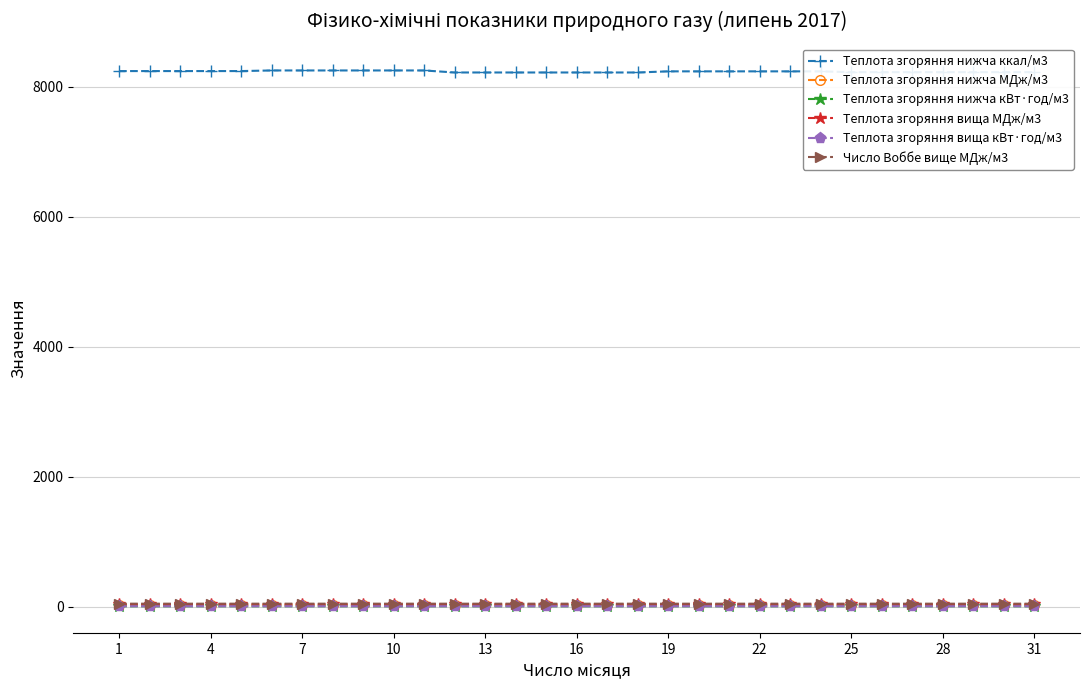

Which series has the largest range (max minus min)?

Теплота згоряння нижча ккал/м3